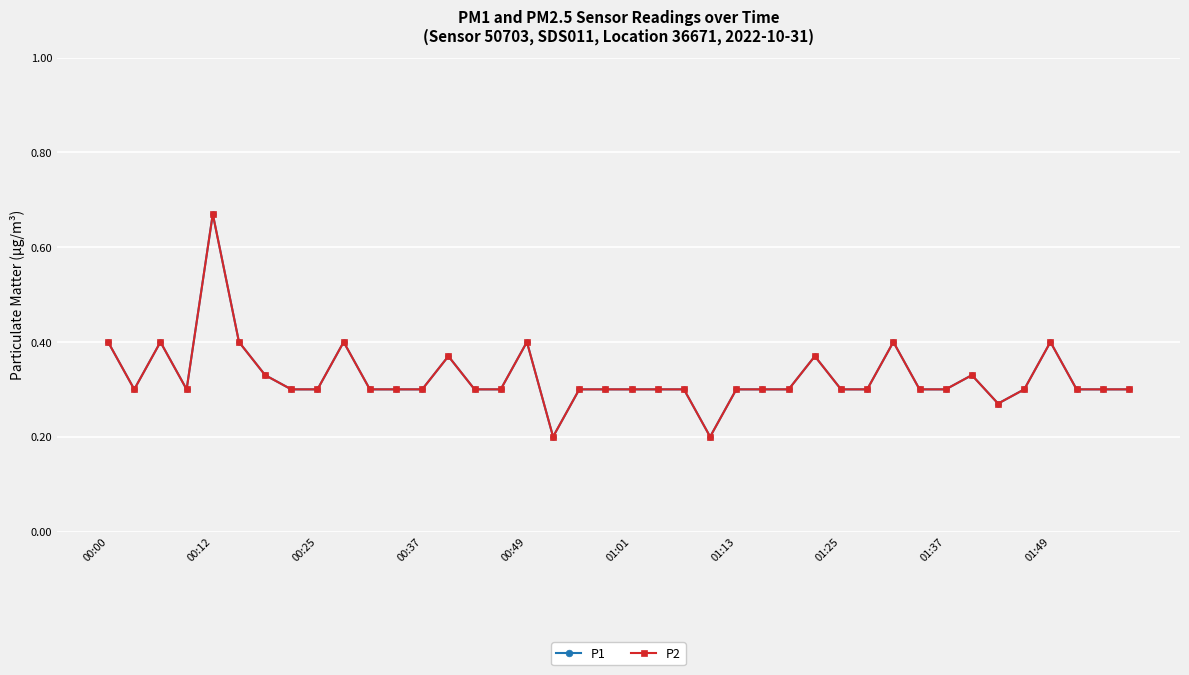

Reading left to right, transcribe all the data shown in this chart.

P1: 0.4	0.3	0.4	0.3	0.7	0.4	0.3	0.3	0.3	0.4	0.3	0.3	0.3	0.4	0.3	0.3	0.4	0.2	0.3	0.3	0.3	0.3	0.3	0.2	0.3	0.3	0.3	0.4	0.3	0.3	0.4	0.3	0.3	0.3	0.3	0.3	0.4	0.3	0.3	0.3
P2: 0.4	0.3	0.4	0.3	0.7	0.4	0.3	0.3	0.3	0.4	0.3	0.3	0.3	0.4	0.3	0.3	0.4	0.2	0.3	0.3	0.3	0.3	0.3	0.2	0.3	0.3	0.3	0.4	0.3	0.3	0.4	0.3	0.3	0.3	0.3	0.3	0.4	0.3	0.3	0.3